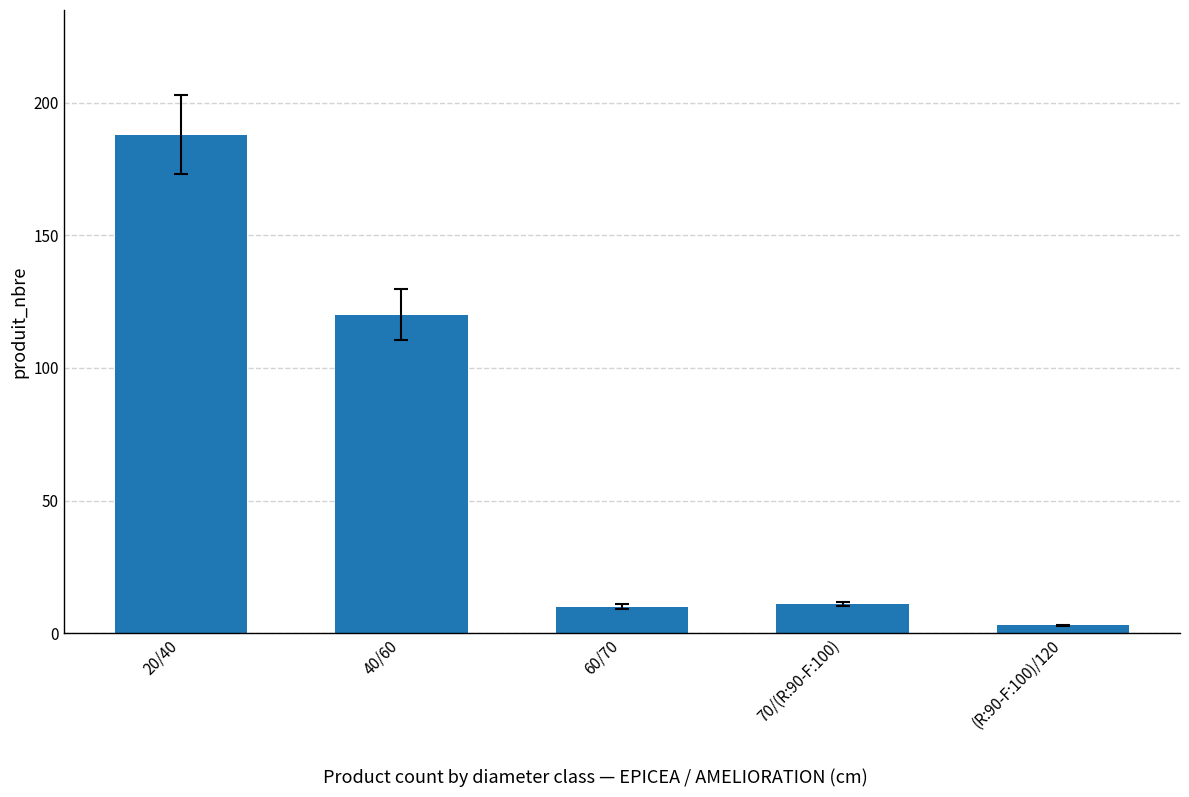

How many bars are there in total?

5